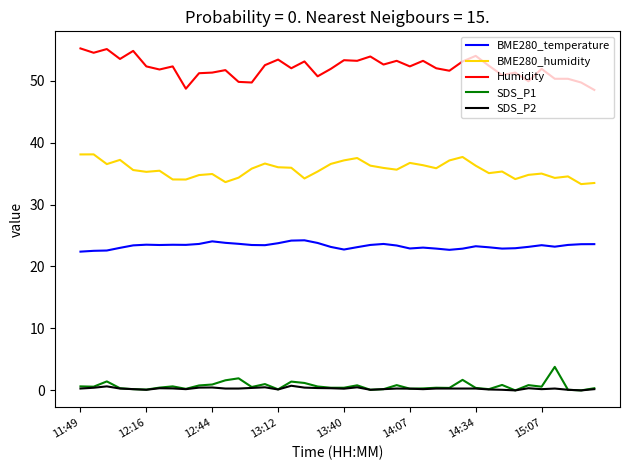

Which series has the largest total across all categories?

Humidity